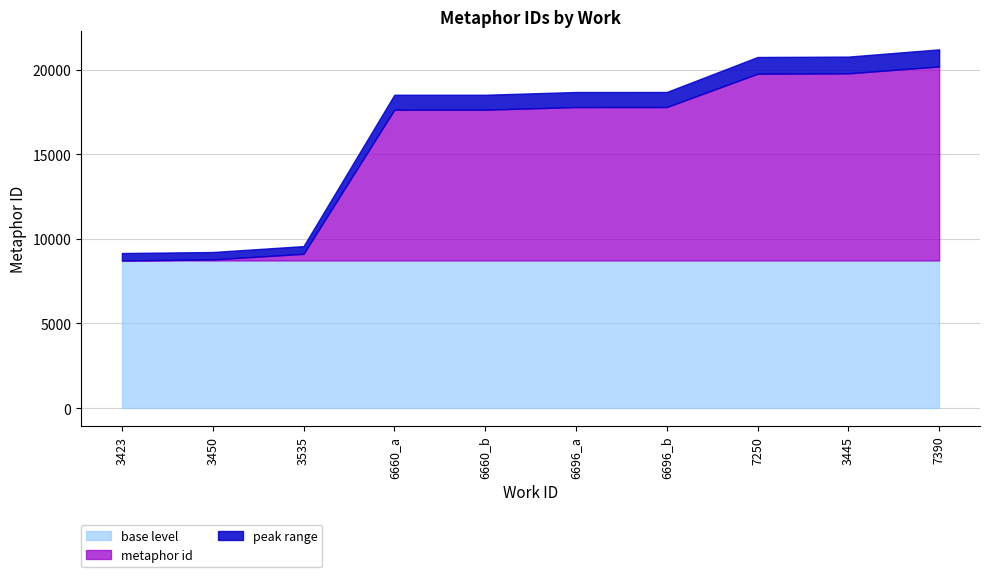

List the labels in order of value, smallest first.

3423, 3450, 3535, 6660_a, 6660_b, 6696_a, 6696_b, 7250, 3445, 7390